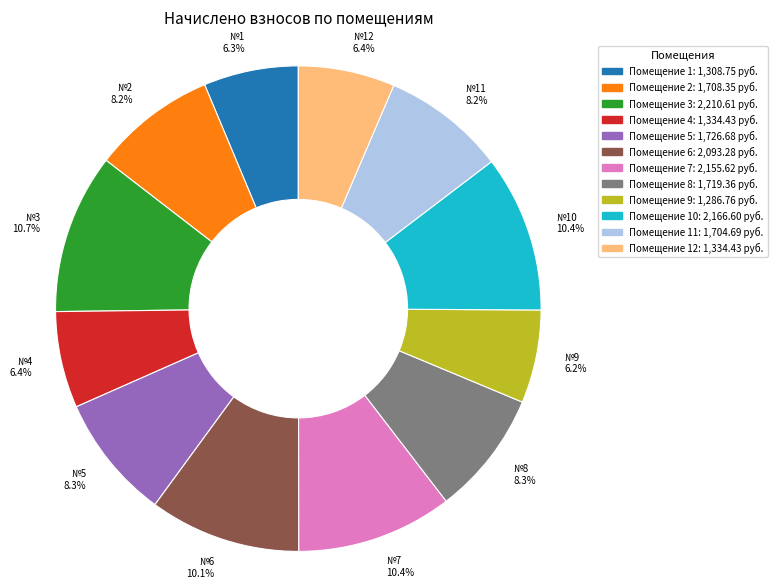

Is there a majority slice in this chart?

No